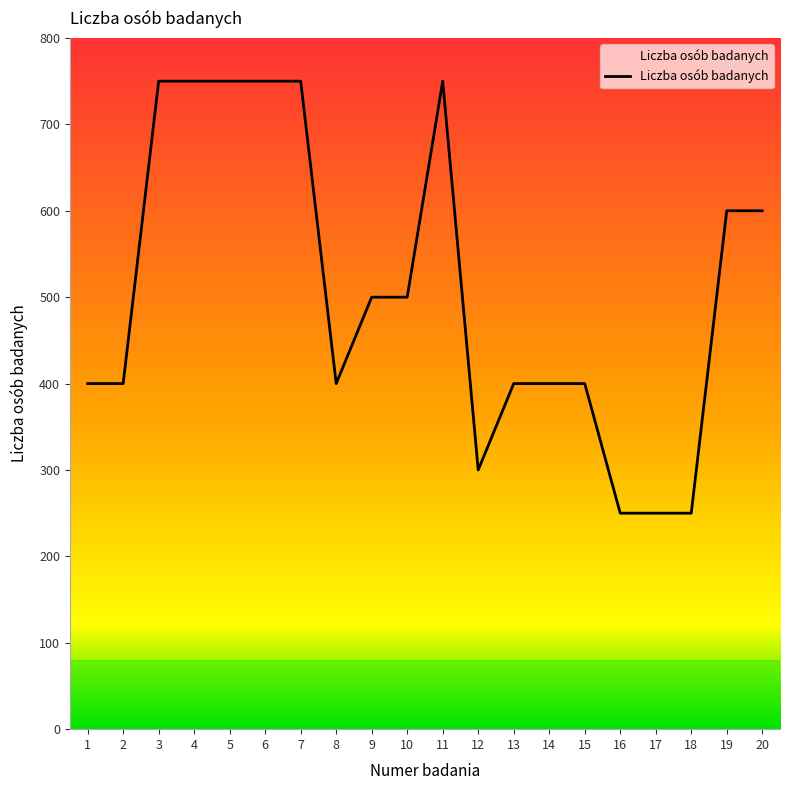

What is the difference between the maximum and minimum values?

500